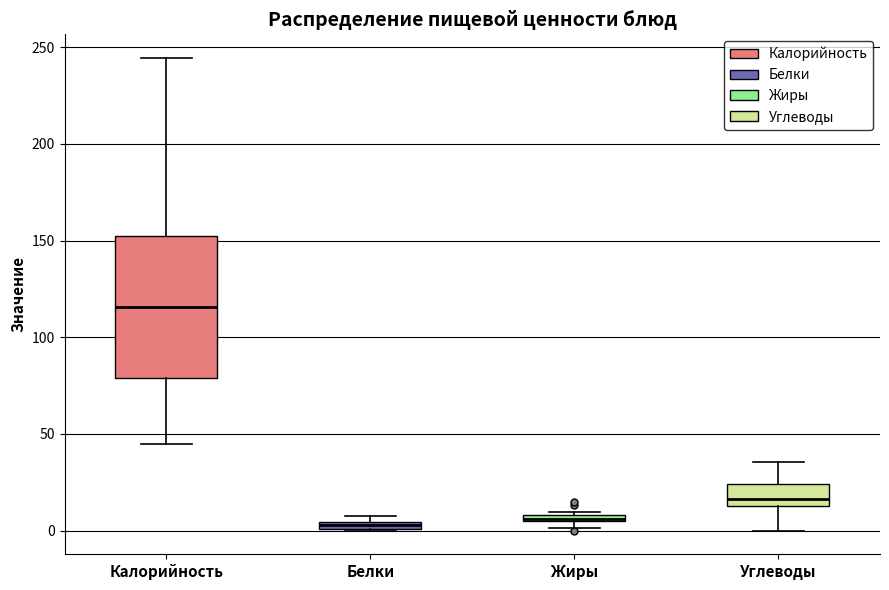

Where is the lower edge of the box for Жиры on the y-axis? The values are not printed on the chart, so give them approximately, as read against the axis.

5